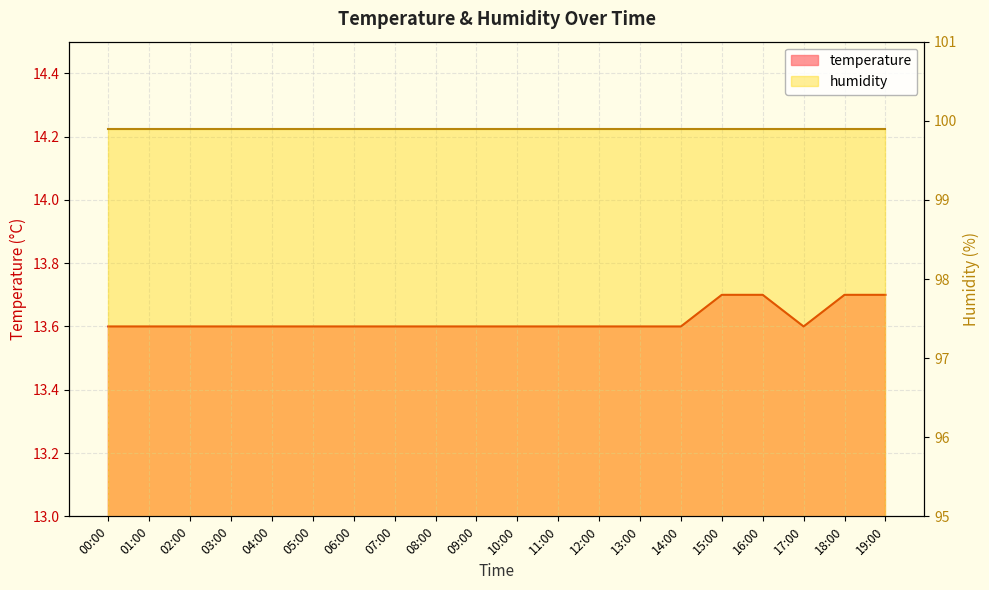

What is the label of the 9th point from the left?

08:00